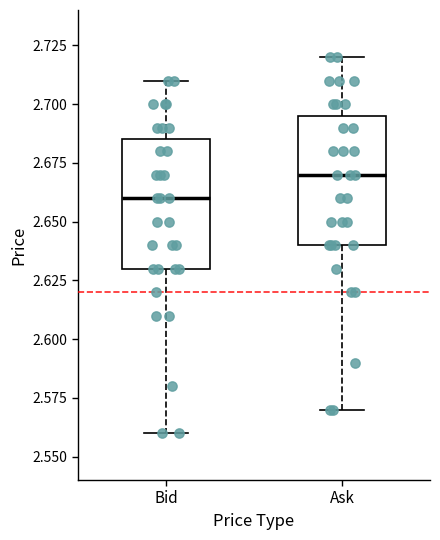

Which box has the highest median line?

Ask